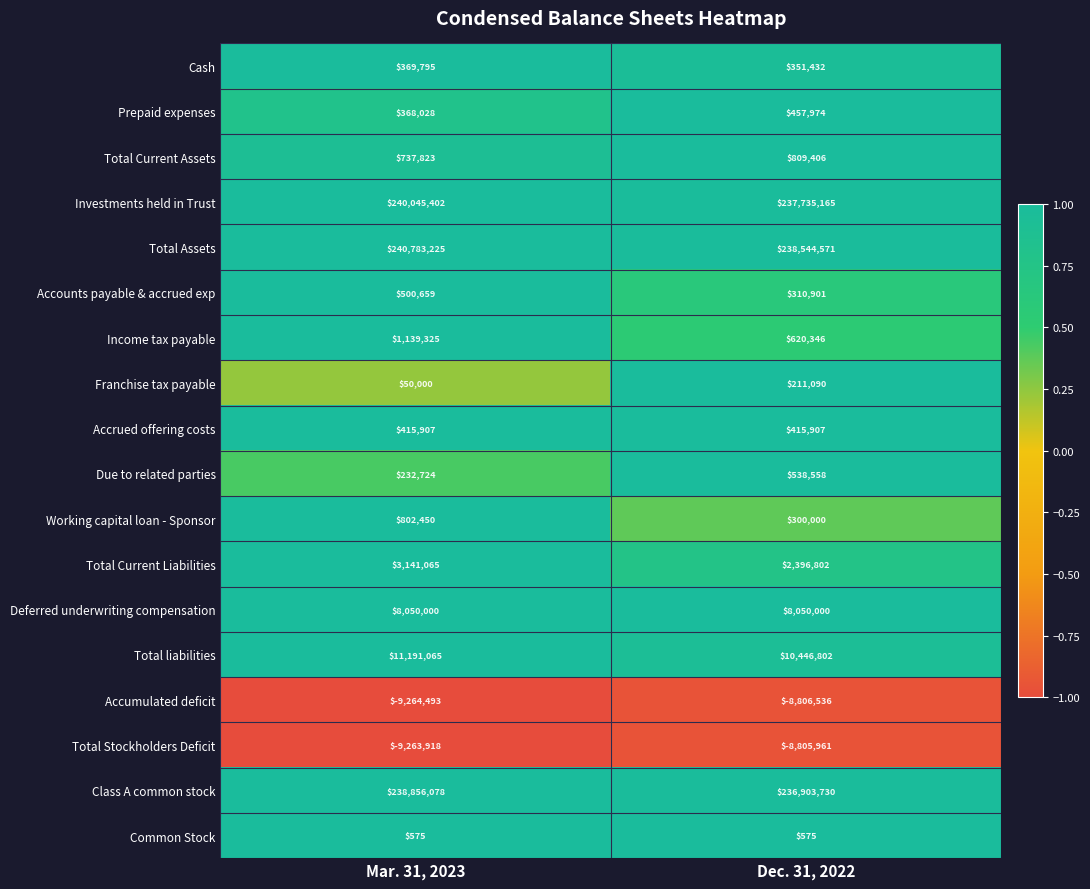

The value of Investments held in Trust at Mar. 31, 2023 is 135731858. True or false?

False